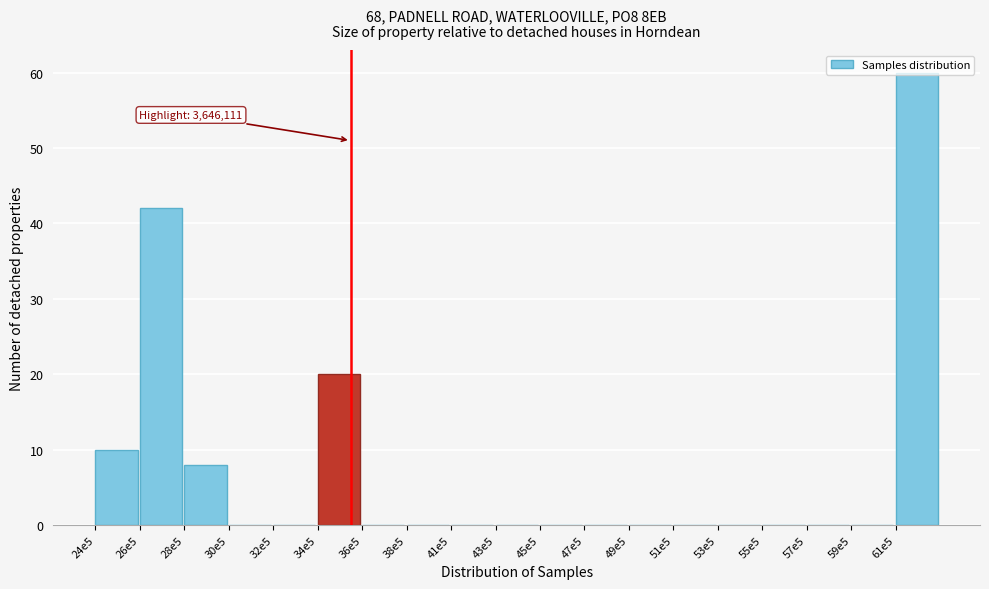

At which label is the value closest to 30?

34e5